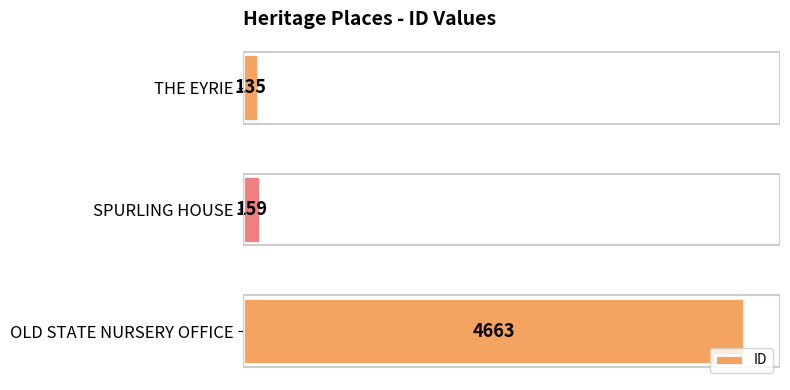

What is the change in value from THE EYRIE to SPURLING HOUSE?

+24